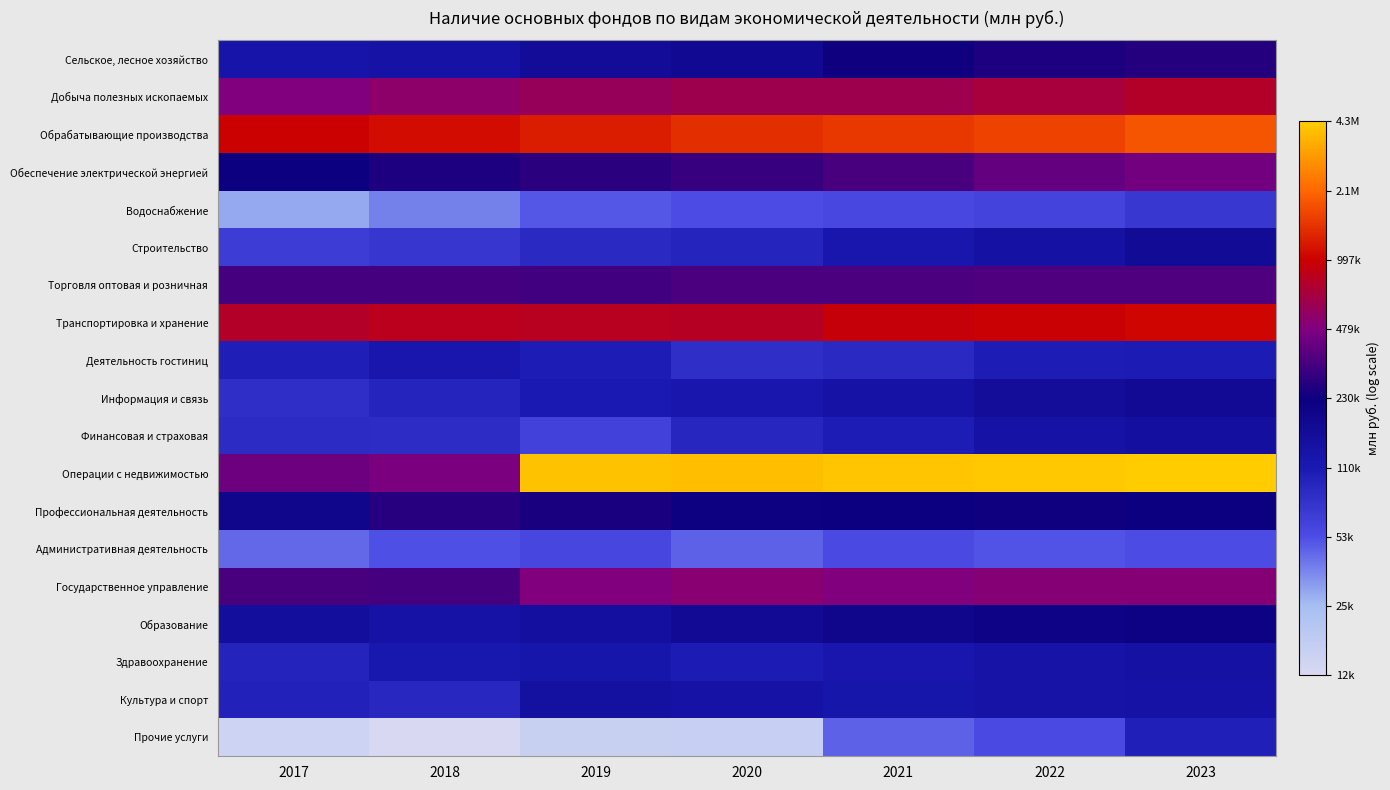

How many data points does each series have?

7